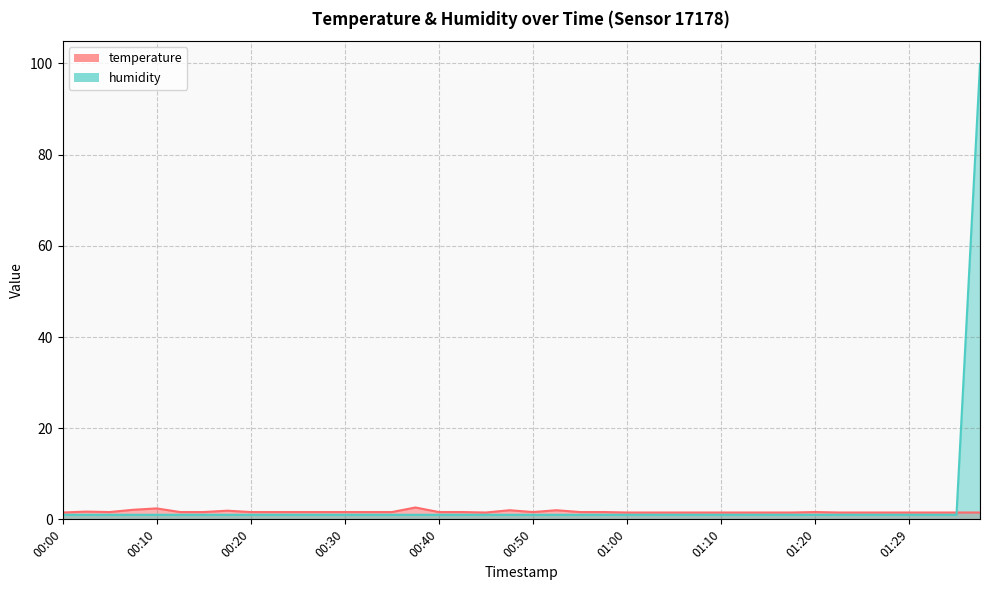

How many lines are shown in the chart?

2